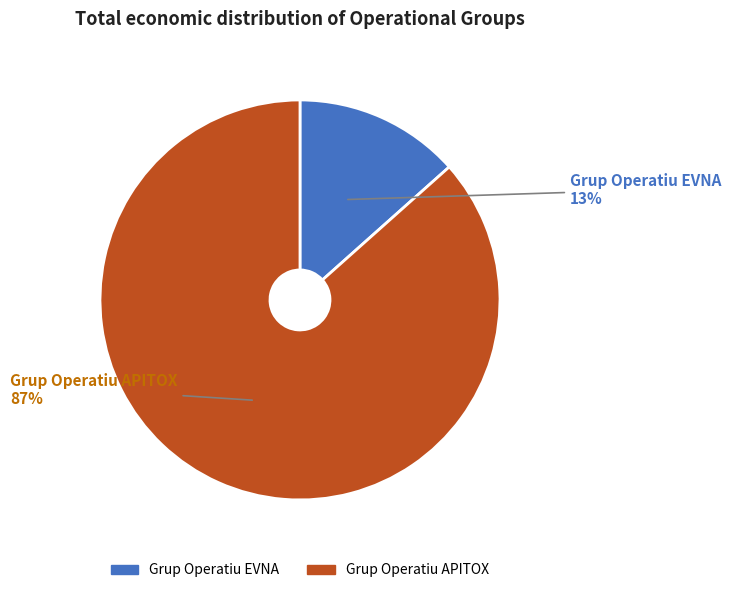

Is there any slice that represents more than half of the pie?

Yes